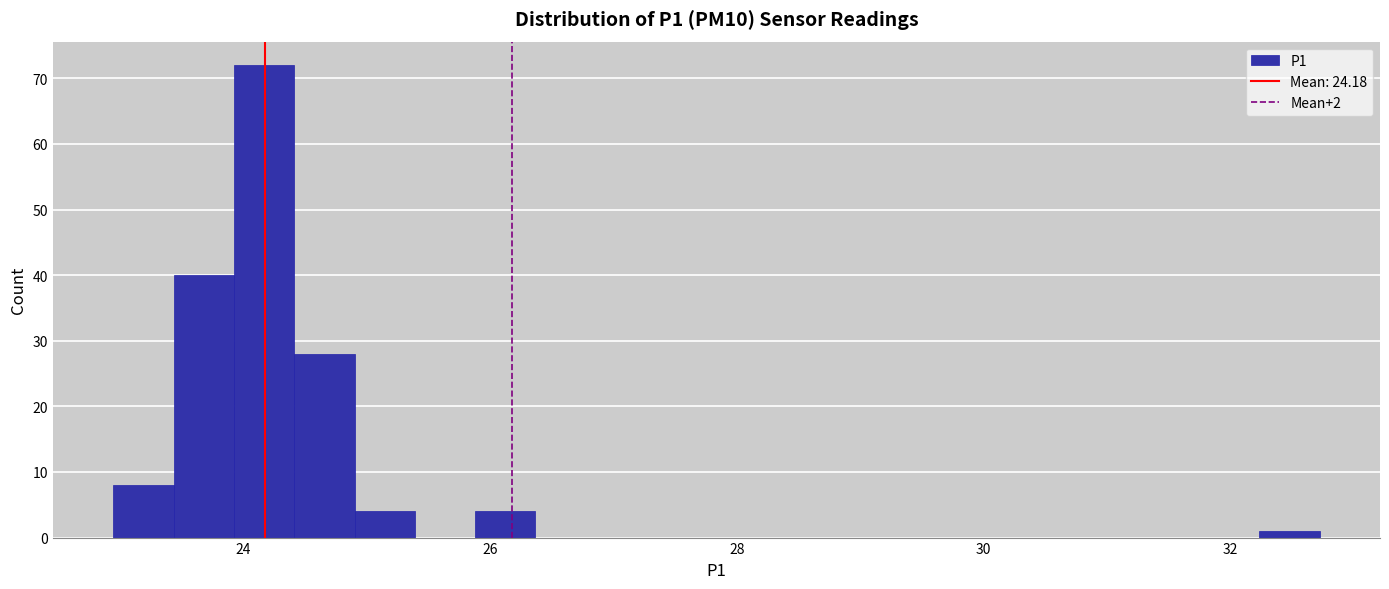

Around what value on the x-axis is the tallest bar? Give the approximate position of its centre, as read against the axis.

24.2